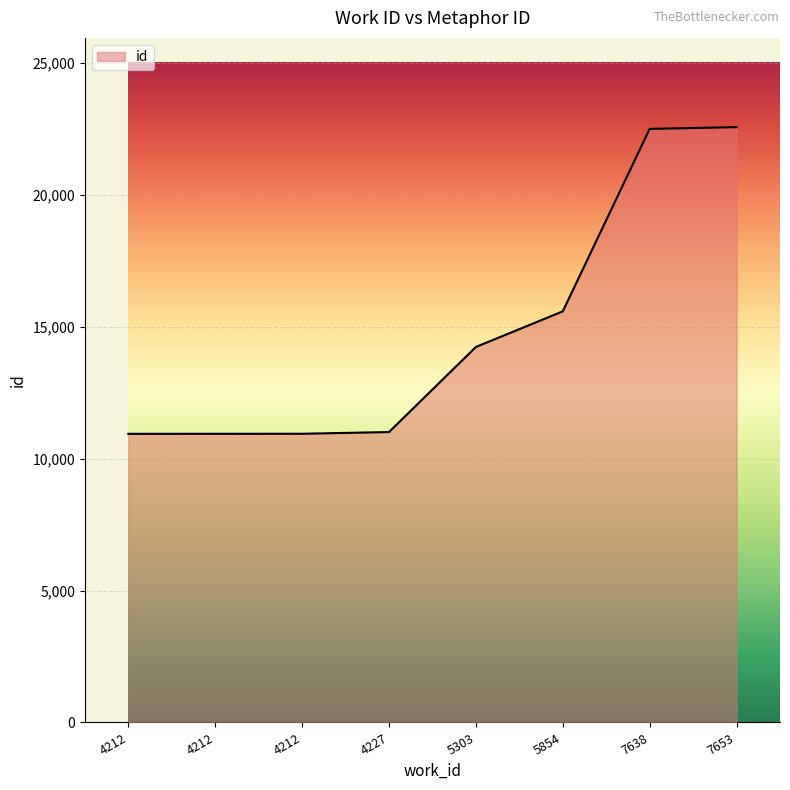

At which label does the data first exceed 14236?

5854